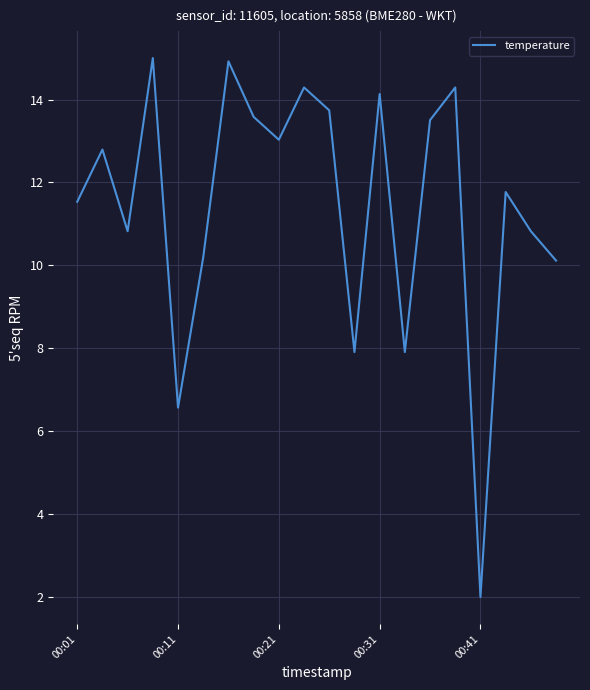

What is the difference between the maximum and minimum values?

13.0